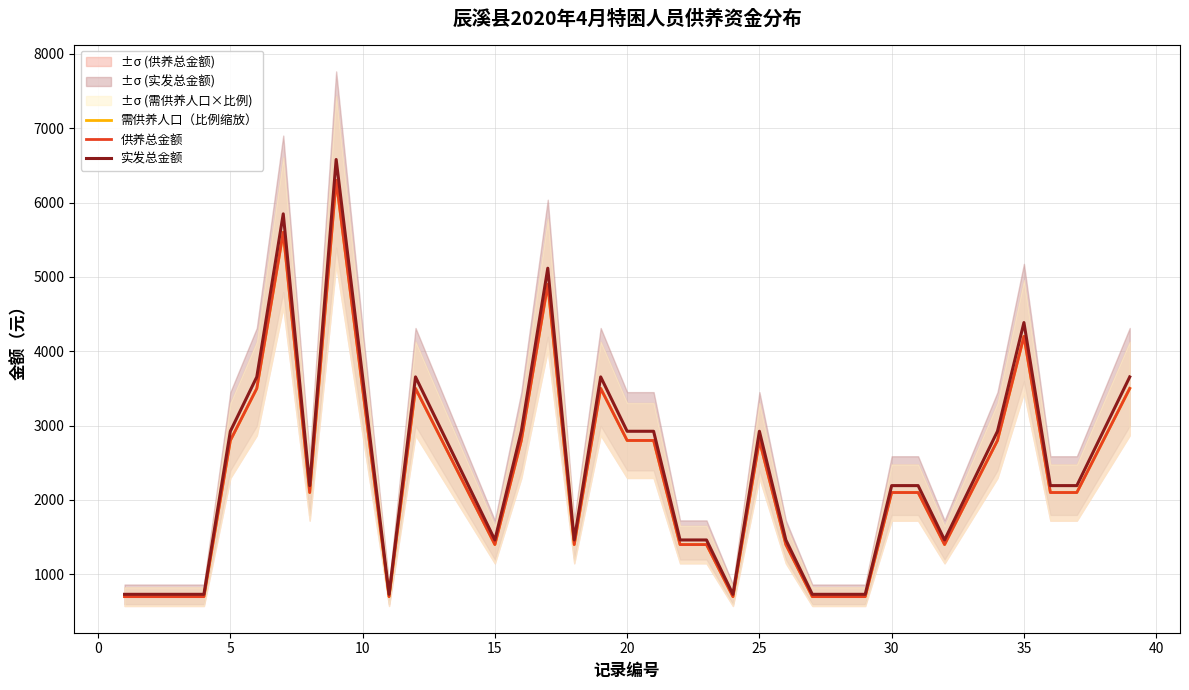

Which series has the widest spread of values?

实发总金额